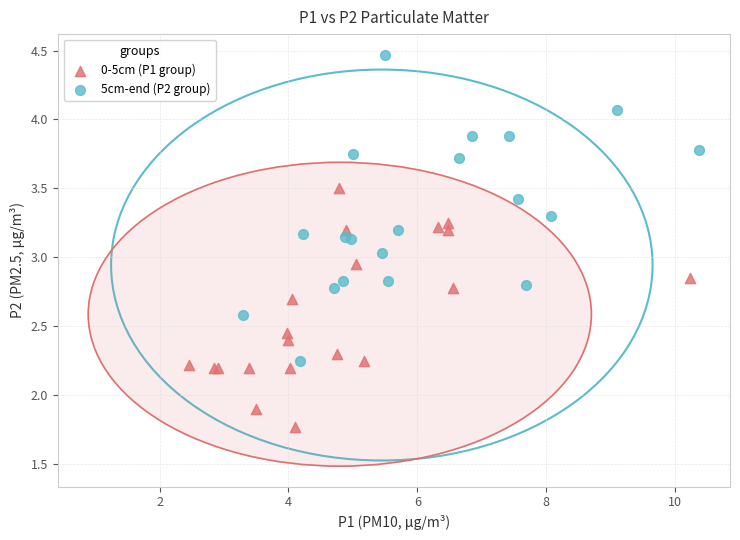

Which series reaches the minimum Y coordinate?

0-5cm (P1 group)